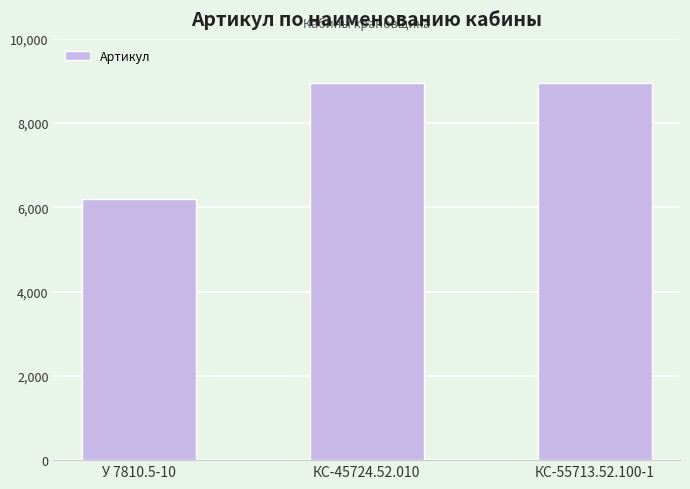

Which label corresponds to the smallest value in the chart?

У 7810.5-10